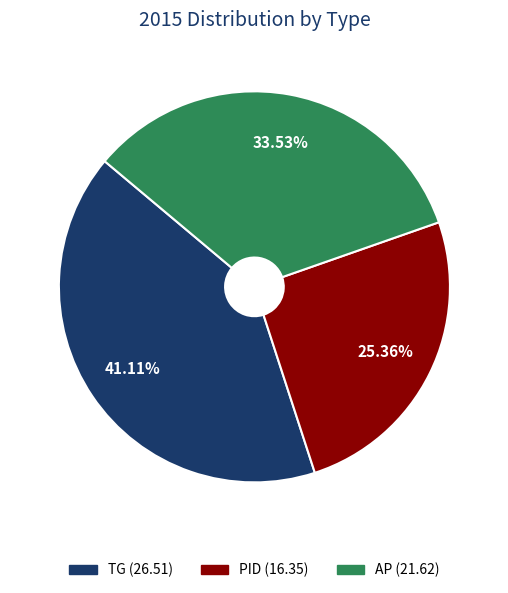

To the nearest percent, what portion does TG represent?

41%